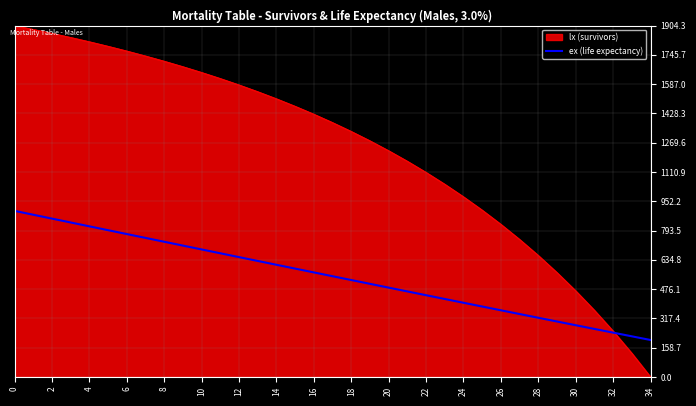

What is the maximum value for ex (life expectancy)?

900.0